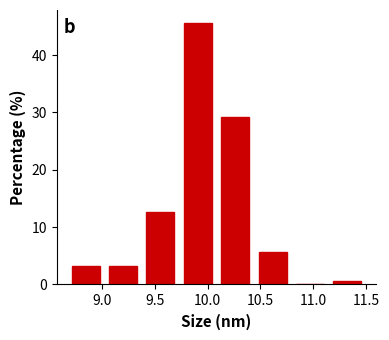

Reading left to right, list every bar in this chart as the range it spans on the x-axis followed by its height. Neither the bar edges nor the heights are printed on the chart, so give them approximately, as read against the axes.

8.65 to 9.00: 3
9.00 to 9.40: 3
9.40 to 9.75: 13
9.75 to 10.10: 46
10.10 to 10.45: 29
10.45 to 10.80: 6
10.80 to 11.15: 0
11.15 to 11.50: under 1